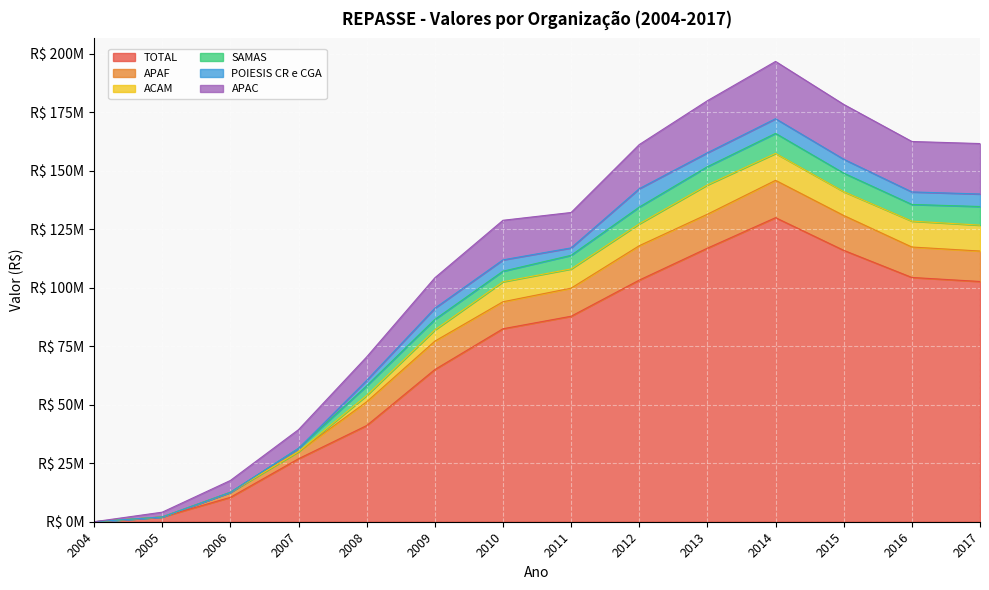

Does the chart display data point markers on the line(s)?

No